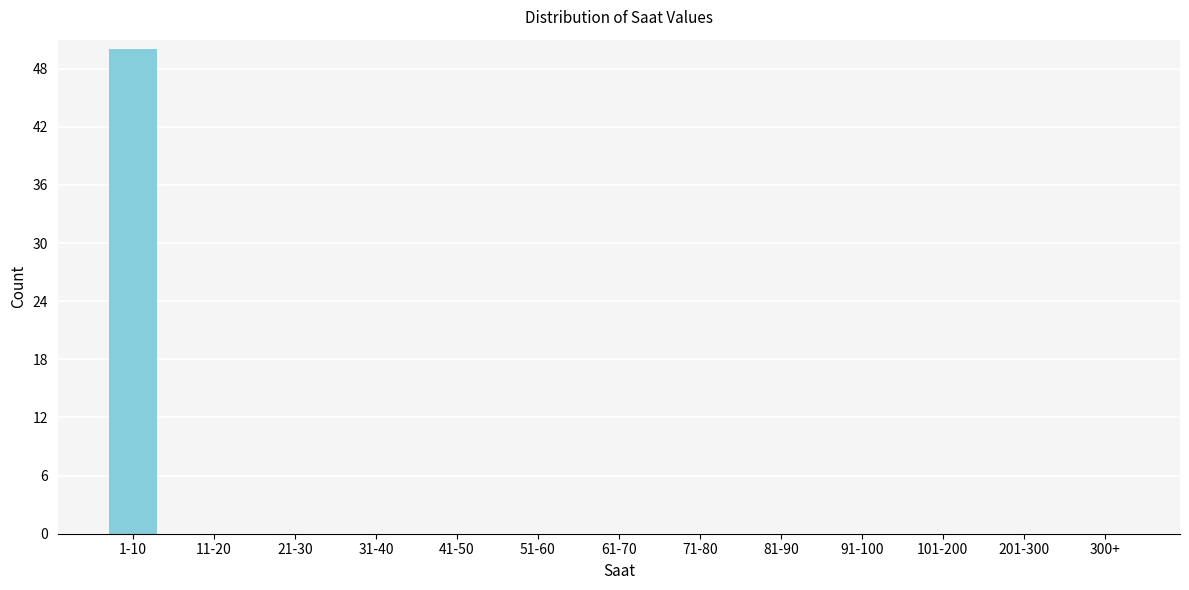

Reading left to right, list all the values displayed in this chart.

1-10=50	11-20=0	21-30=0	31-40=0	41-50=0	51-60=0	61-70=0	71-80=0	81-90=0	91-100=0	101-200=0	201-300=0	300+=0